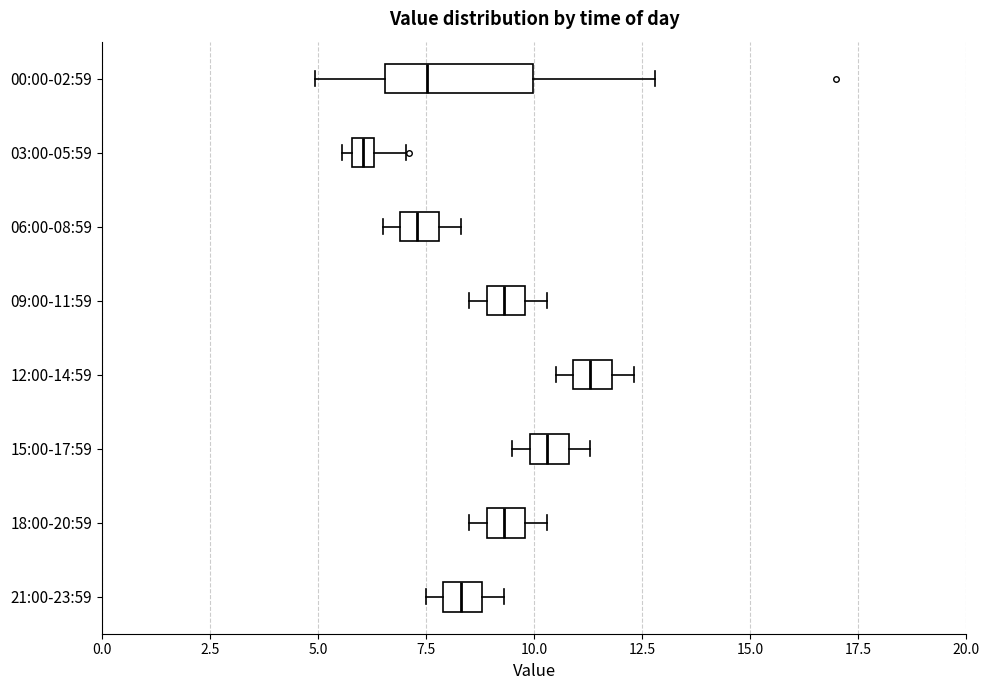

Where is the left edge of the box for 09:00-11:59 on the x-axis? The values are not printed on the chart, so give them approximately, as read against the axis.

9.0